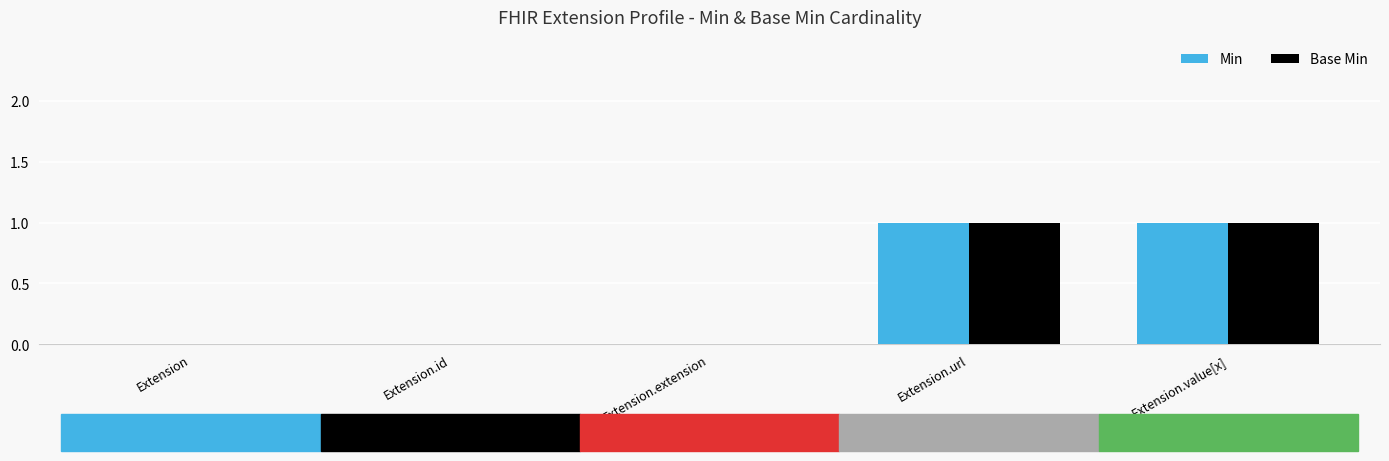

Is the value of Min at Extension.url greater than the value of Base Min at Extension.extension?

Yes